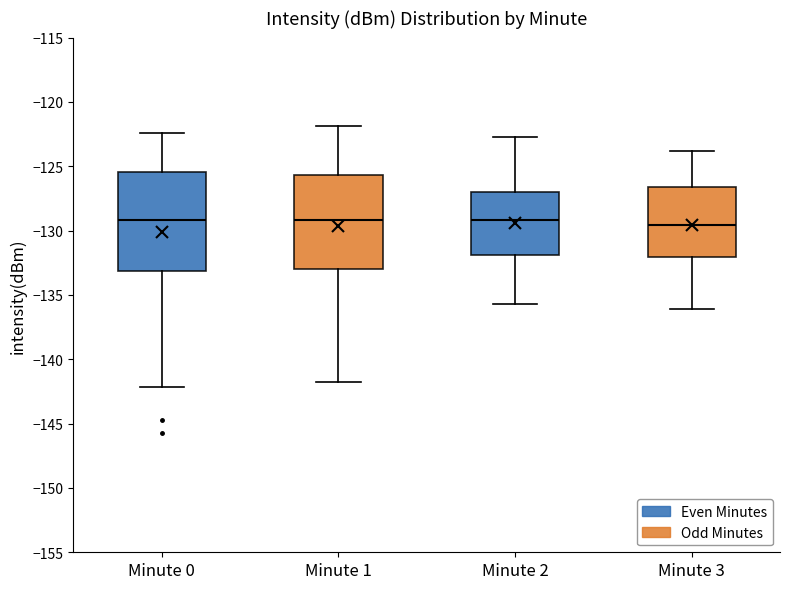

Reading left to right, transcribe this box plot: for each box, give where its median line is, the range the box spans, and where its two whiskers end, as read against the y-axis. The values are not printed on the chart, so give them approximately, as read against the axis.

Minute 0: median -129.0, box -133.0 to -125.5, whiskers -142.0 to -122.5
Minute 1: median -129.0, box -133.0 to -125.5, whiskers -141.5 to -122.0
Minute 2: median -129.0, box -132.0 to -127.0, whiskers -135.5 to -122.5
Minute 3: median -129.5, box -132.0 to -126.5, whiskers -136.0 to -124.0